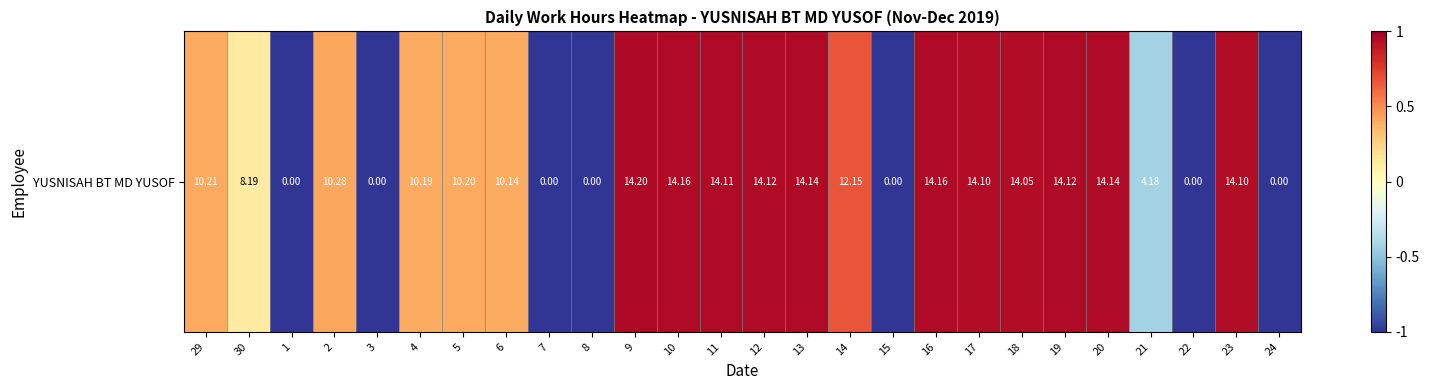

Reading left to right, list all the values displayed in this chart.

29=0.4	30=0.1	1=-1.0	2=0.4	3=-1.0	4=0.4	5=0.4	6=0.4	7=-1.0	8=-1.0	9=1.0	10=1.0	11=0.9	12=0.9	13=1.0	14=0.7	15=-1.0	16=1.0	17=0.9	18=0.9	19=0.9	20=1.0	21=-0.4	22=-1.0	23=0.9	24=-1.0